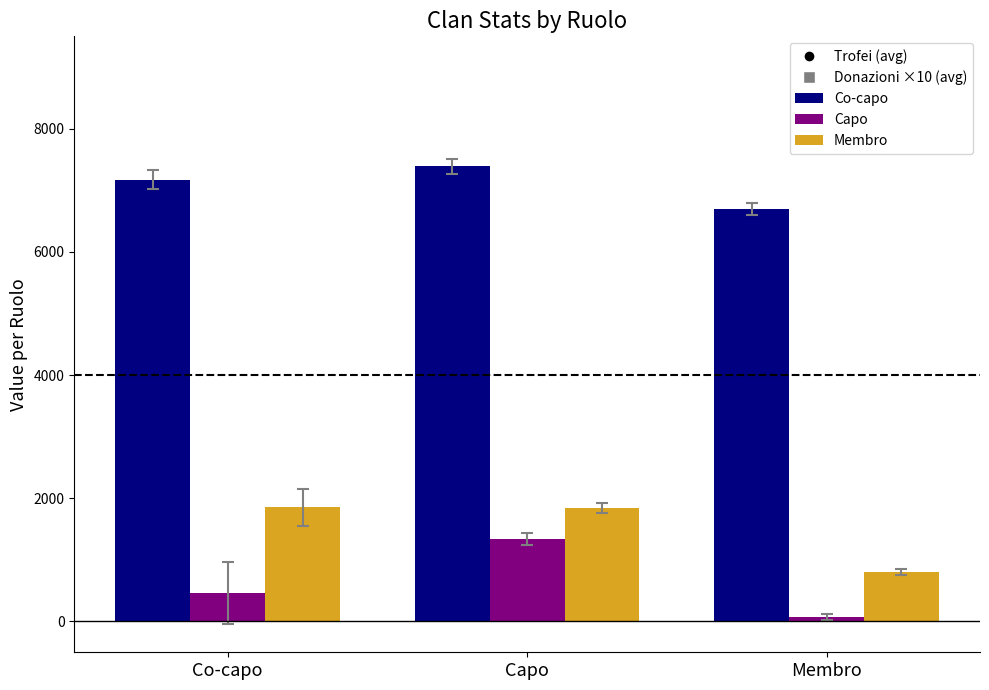

What is the total value across all series at Co-capo?

9488